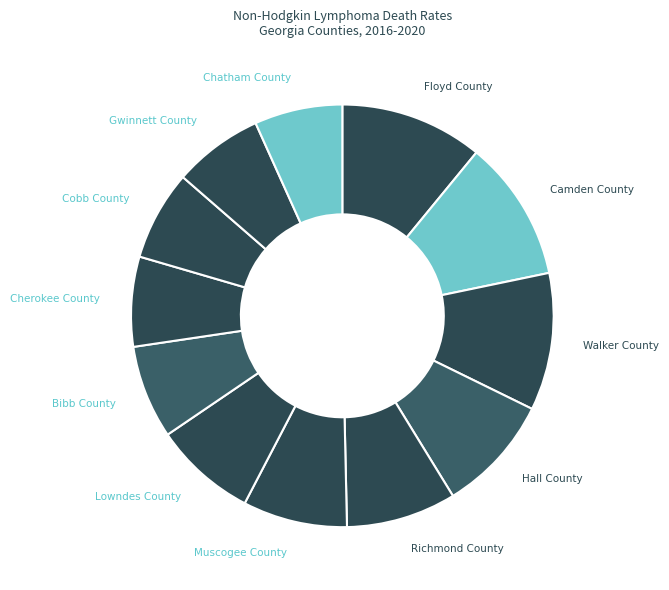

To the nearest percent, what is the average slice percentage?

8%